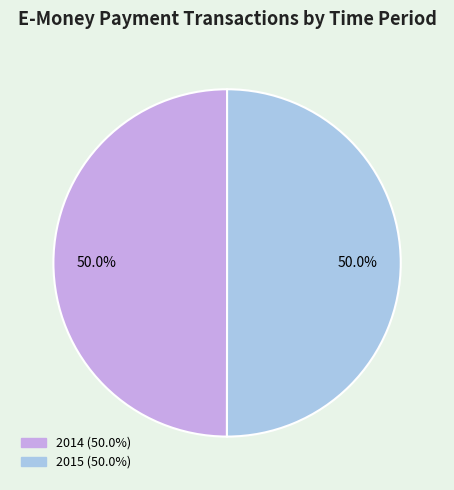

Do 2014 and 2015 together represent more than half of the pie?

Yes